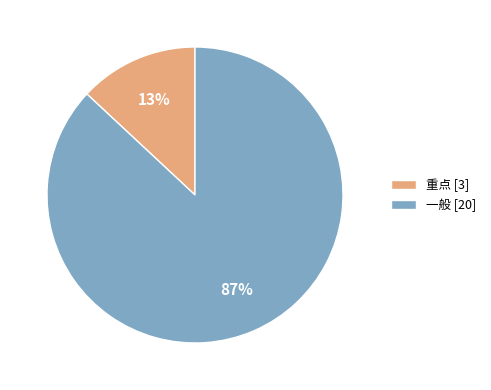

Combined, do 一般 and 重点 account for over 50%?

Yes